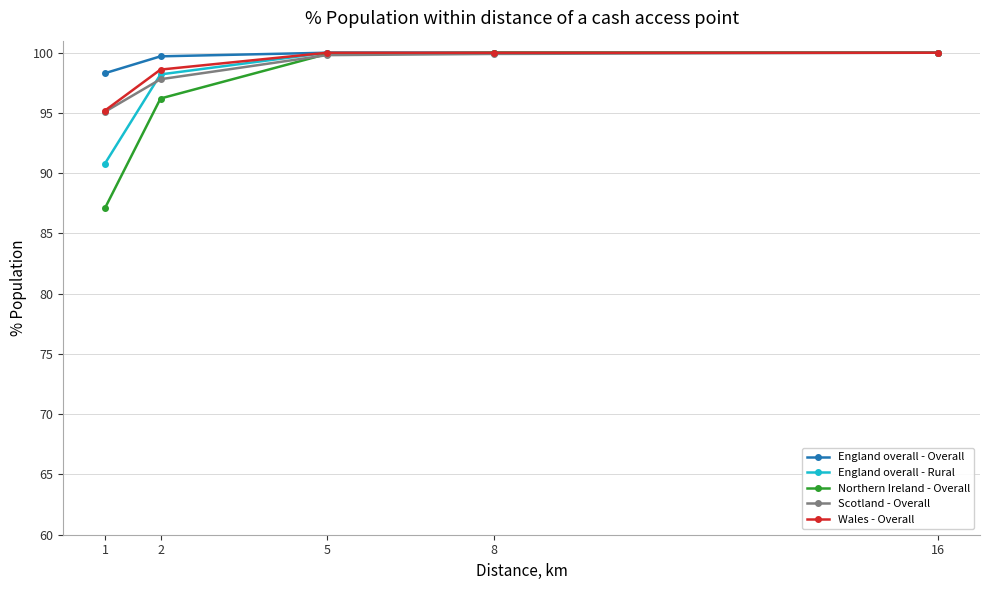

Between 2 and 5, which series saw the biggest shift?

Northern Ireland - Overall